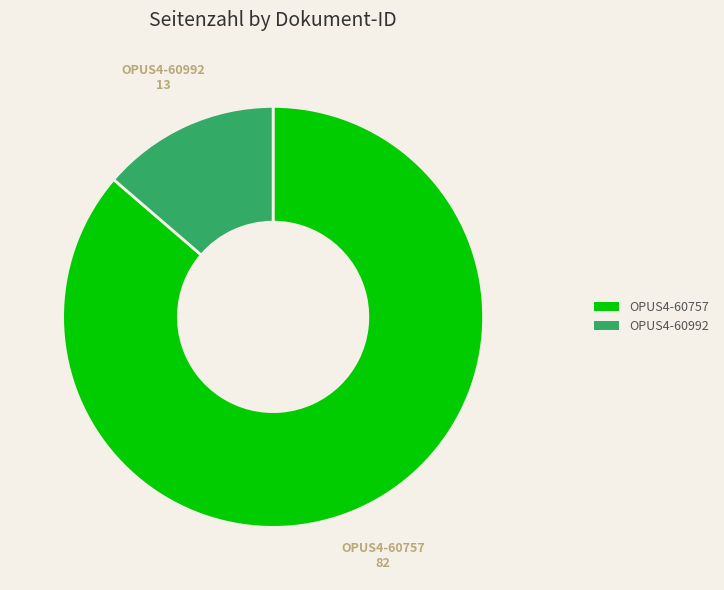

What is the largest slice in the pie chart?

OPUS4-60757